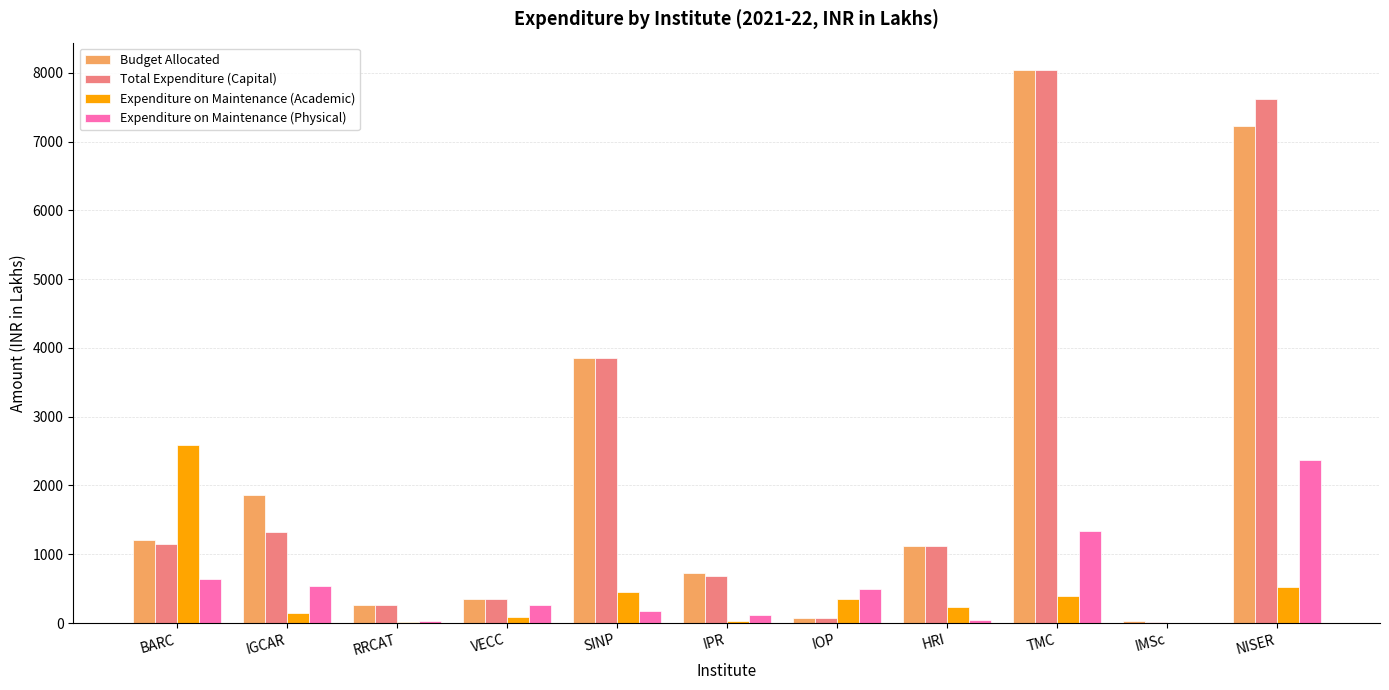

How many groups of bars are there?

11